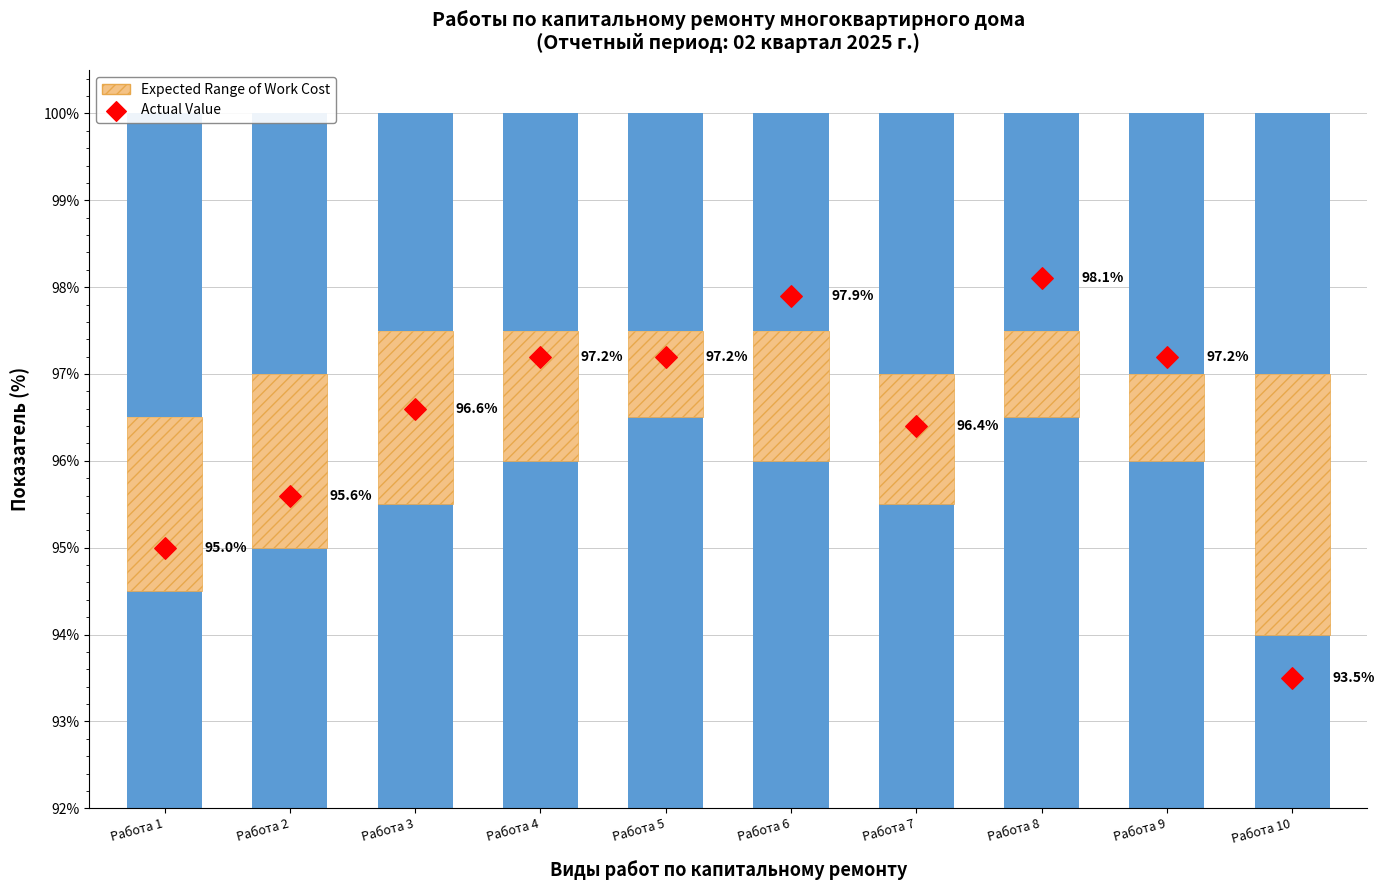

Between Работа 6 and Работа 4, which is larger?

Работа 6